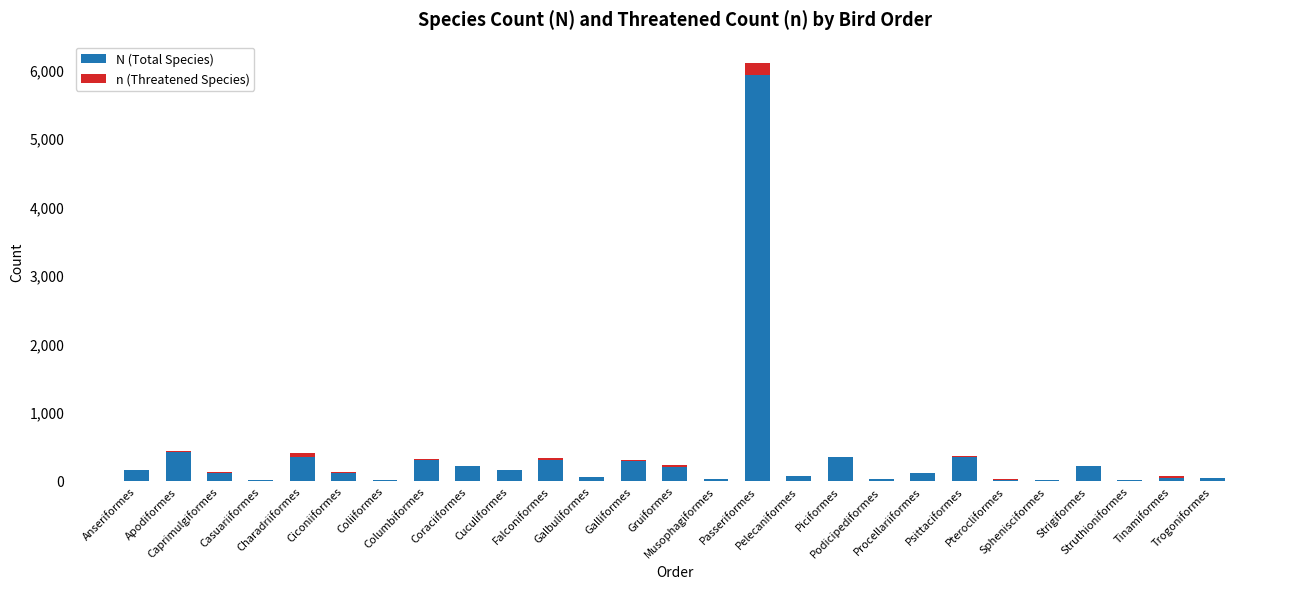

Where does the N (Total Species) series first go above 118?

Anseriformes